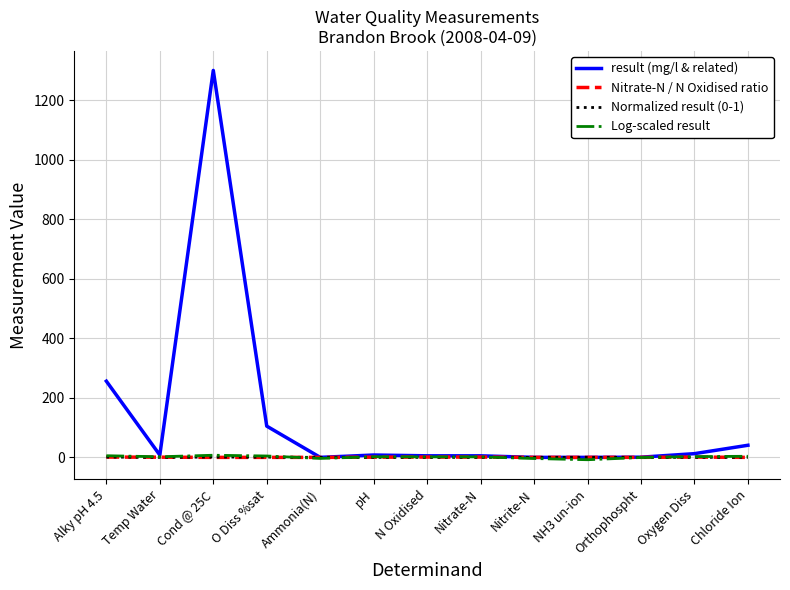

Which series has the largest range (max minus min)?

result (mg/l & related)